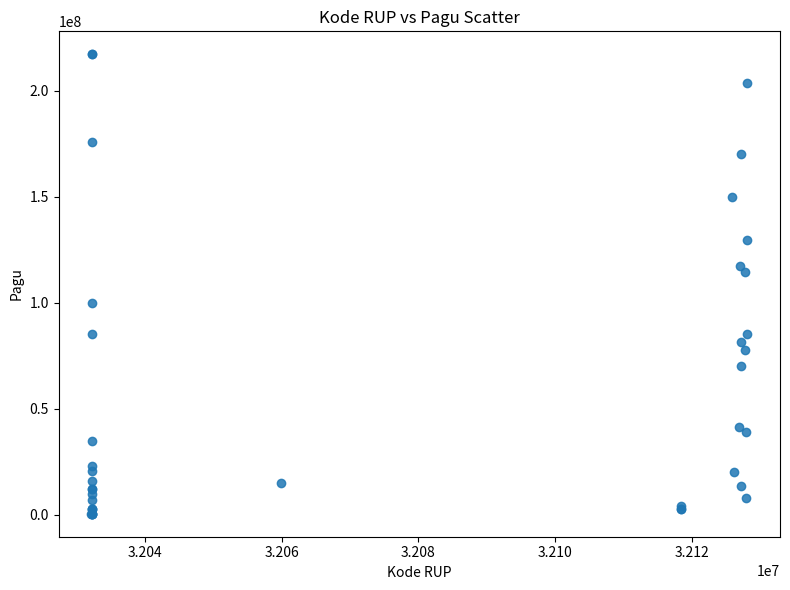

What Y value in the scatter plot is closest to 108830000?

114296000